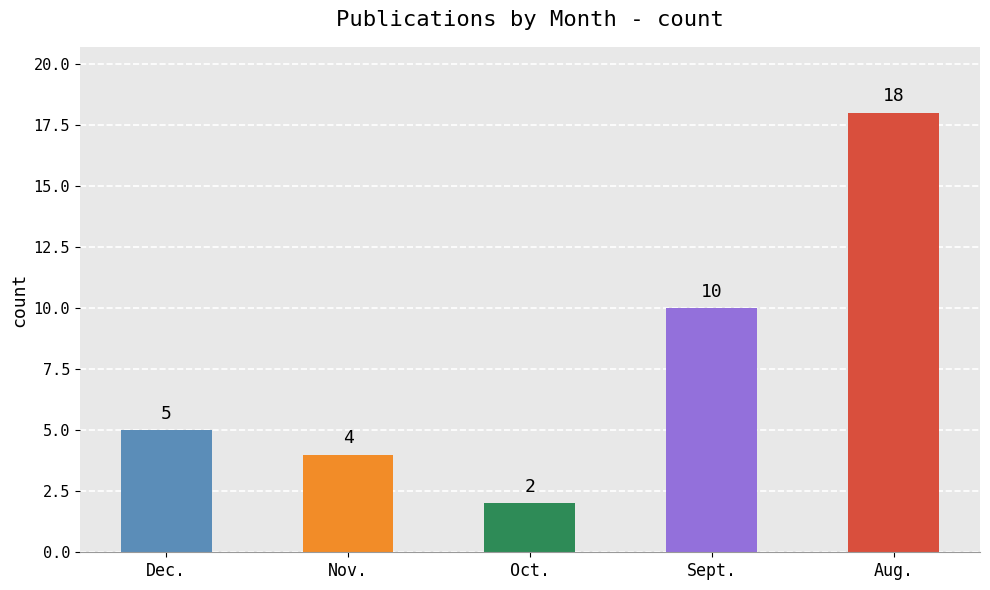

What is the change in value from Dec. to Oct.?

-3